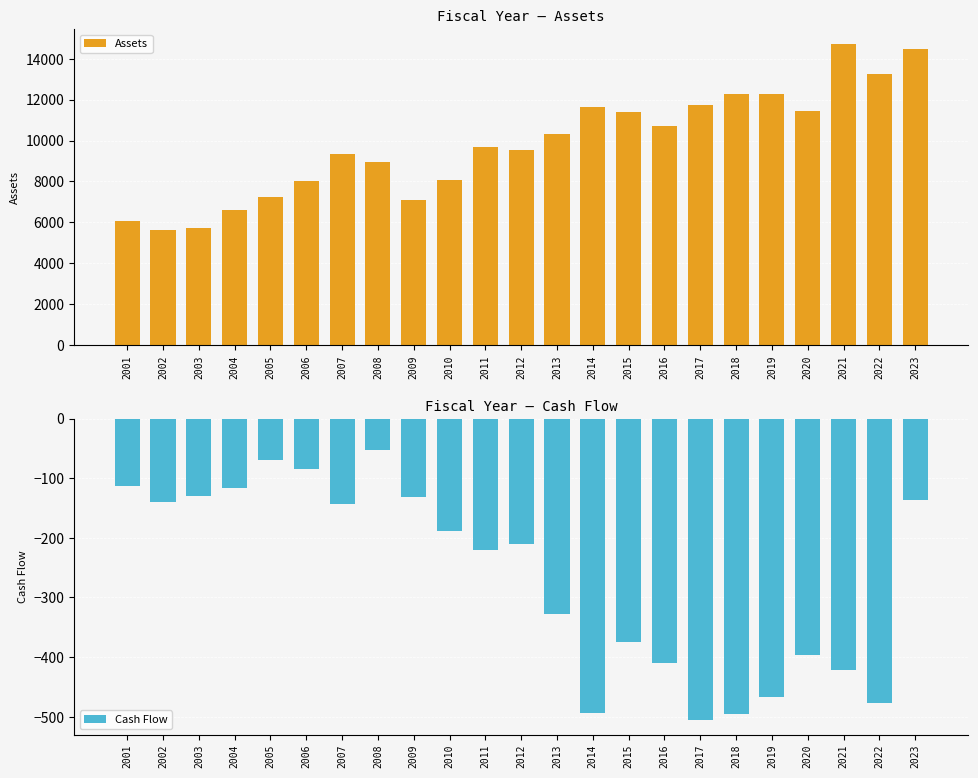

Reading left to right, transcribe all the data shown in this chart.

Assets: 6083.7	5619.9	5718.7	6608.0	7226.1	8008.5	9351.1	8957.9	7100.3	8064.5	9703.5	9515.8	10327.6	11624.9	11415.2	10723.7	11753.3	12283.7	12282.7	11420.7	14716.3	13238.6	14499.0
Cash Flow: -112.8	-139.3	-129.1	-116.1	-69.6	-83.9	-143.1	-52.7	-131.7	-187.8	-220.2	-210.6	-328.5	-494.1	-375.4	-409.9	-505.1	-496.3	-467.0	-397.4	-422.5	-477.6	-136.2